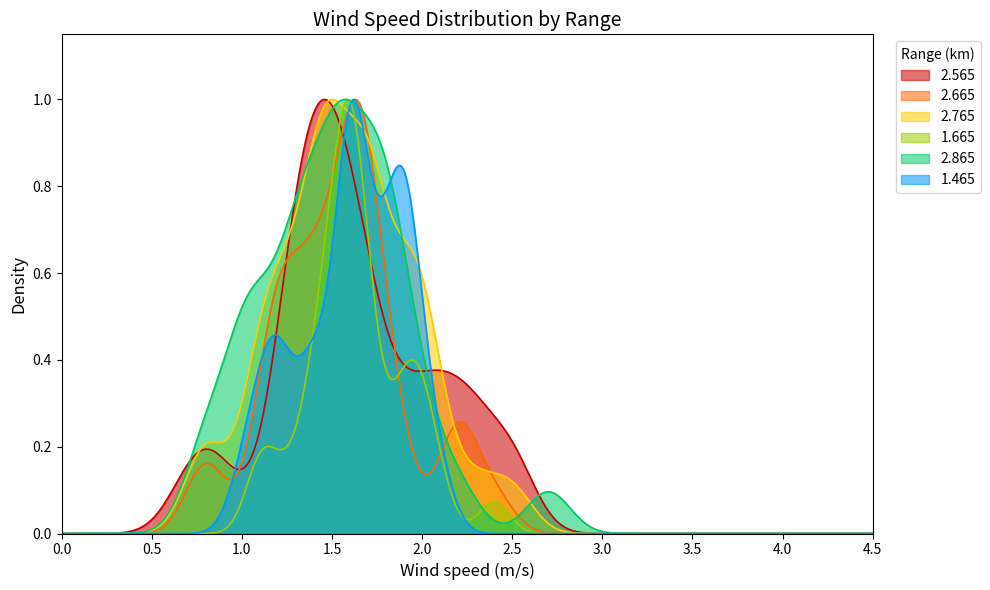

Reading right to left, extract all data points from this chart.

2.565: 33=2.3	32=1.5	31=1.9	30=2.3	29=1.9	28=1.5	27=1.3	26=1.6	25=1.5	24=1.3	23=1.5	22=2.5	21=2.2	20=2.1	19=1.6	18=1.4	17=1.4	16=1.5	15=1.3	14=2.1	13=1.7	12=1.7	11=2.5	10=1.7	9=2.0	8=1.7	7=1.4	6=1.5	5=1.3	4=1.2	3=0.9	2=0.7	1=0.8	0=1.3
2.665: 33=2.2	32=1.2	31=1.7	30=2.2	29=1.5	28=1.7	27=1.2	26=1.1	25=1.7	24=1.7	23=1.2	22=1.7	21=1.6	20=1.9	19=1.6	18=1.4	17=1.4	16=1.4	15=0.8	14=1.8	13=1.3	12=1.6	11=2.2	10=2.4	9=1.8	8=1.6	7=1.4	6=1.6	5=1.6	4=1.4	3=0.8	2=1.6	1=1.2	0=1.2
2.765: 33=2.3	32=1.2	31=1.7	30=2.0	29=1.5	28=1.5	27=1.5	26=1.2	25=2.0	24=2.0	23=1.5	22=1.9	21=1.7	20=1.5	19=1.5	18=1.4	17=1.4	16=1.3	15=1.1	14=2.1	13=1.4	12=1.9	11=1.9	10=2.5	9=1.7	8=1.7	7=1.7	6=1.7	5=1.7	4=1.3	3=1.1	2=1.1	1=0.8	0=0.8
1.665: 33=2.0	32=1.4	31=1.9	30=1.9	29=1.4	28=2.0	27=1.6	26=1.8	25=2.0	24=2.1	23=1.9	22=1.1	21=1.5	20=1.6	19=1.6	18=1.6	17=1.6	16=1.6	15=1.5	14=1.6	13=1.5	12=1.6	11=1.4	10=2.4	9=1.7	8=1.5	7=1.5	6=1.7	5=1.2	4=1.7	3=1.1	2=1.3	1=1.7	0=1.6
2.865: 33=2.2	32=1.3	31=1.8	30=1.8	29=1.3	28=1.3	27=1.3	26=1.1	25=2.0	24=2.0	23=1.7	22=1.4	21=1.8	20=1.6	19=1.6	18=1.8	17=1.5	16=1.0	15=1.0	14=1.8	13=1.5	12=1.7	11=1.6	10=2.7	9=1.6	8=1.5	7=1.9	6=1.5	5=1.4	4=1.2	3=1.0	2=1.1	1=0.8	0=0.8
1.465: 33=1.9	32=1.6	31=1.8	30=1.6	29=1.2	28=1.9	27=1.6	26=1.9	25=2.0	24=1.8	23=1.4	22=1.6	21=1.9	20=1.7	19=1.7	18=1.7	17=1.3	16=1.1	15=1.2	14=1.8	13=1.6	12=1.5	11=1.4	10=2.0	9=1.6	8=1.6	7=1.4	6=1.2	5=1.1	4=1.9	3=1.0	2=1.6	1=2.1	0=1.9